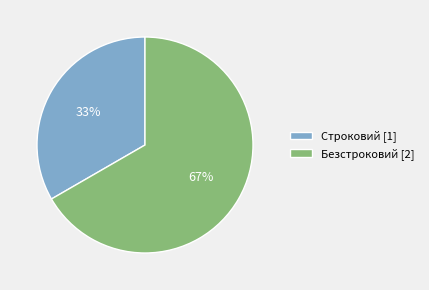

Is the sum of Строковий [1] and Безстроковий [2] greater than half?

Yes